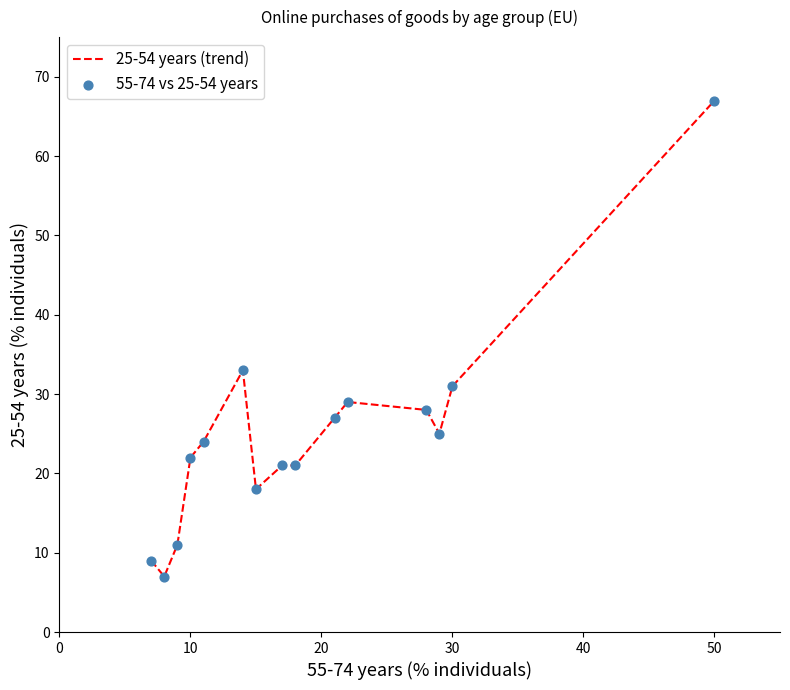

What is the minimum value shown in the chart?

7